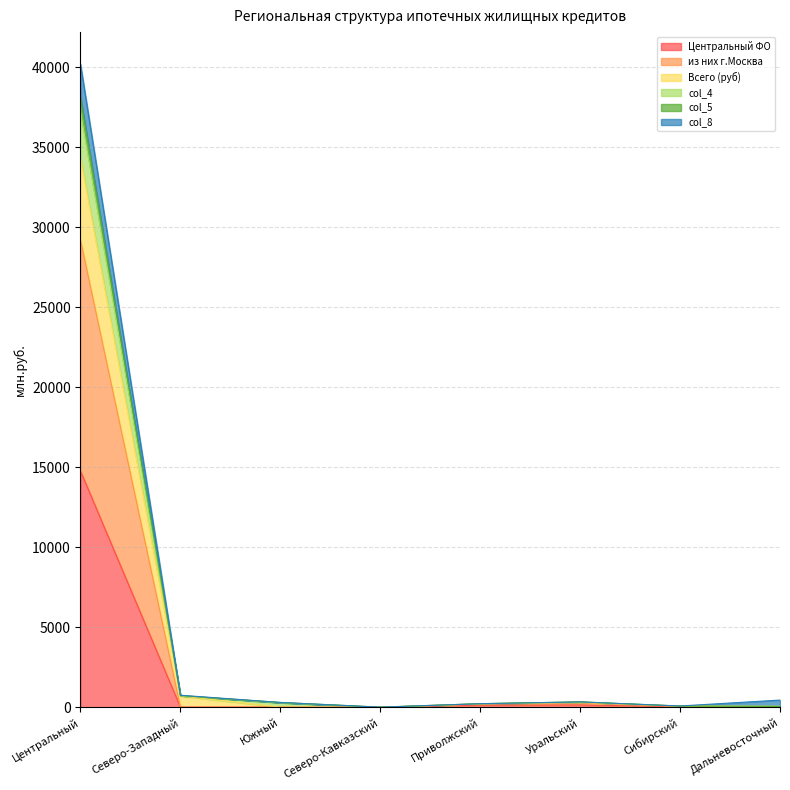

In col_8, how many points are higher than both neighbors (excluding endpoints)?

1